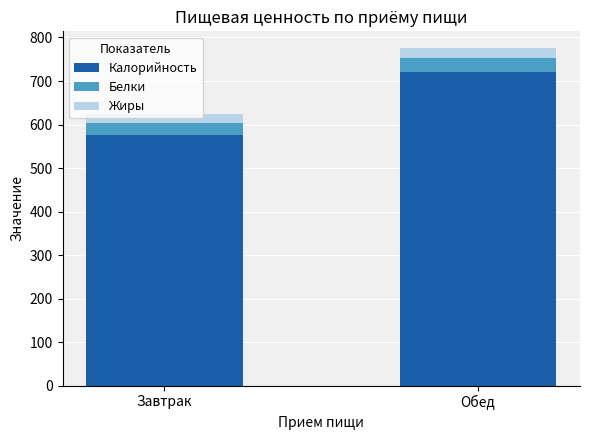

True or false: Калорийность has a value of 167.5 at Завтрак.

False